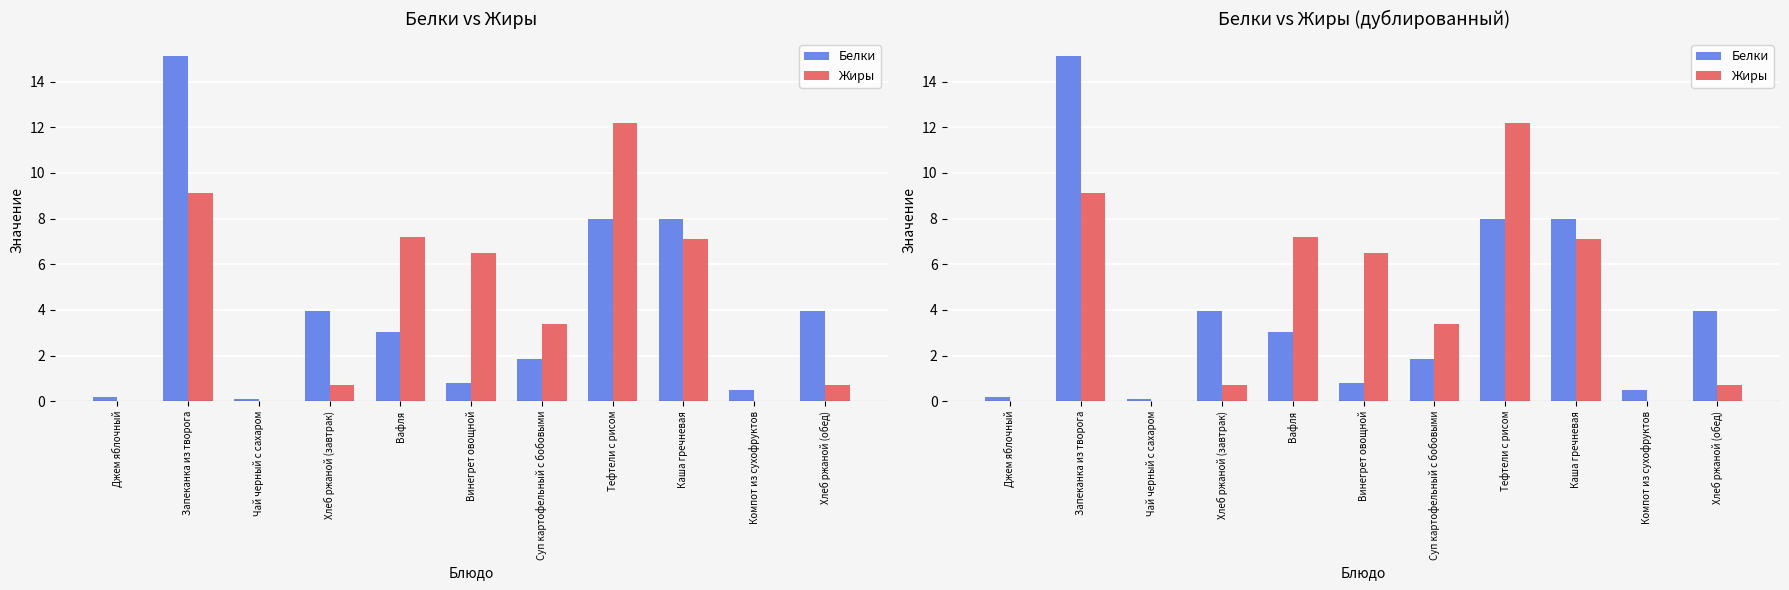

How many data points in Белки are above 3?

6